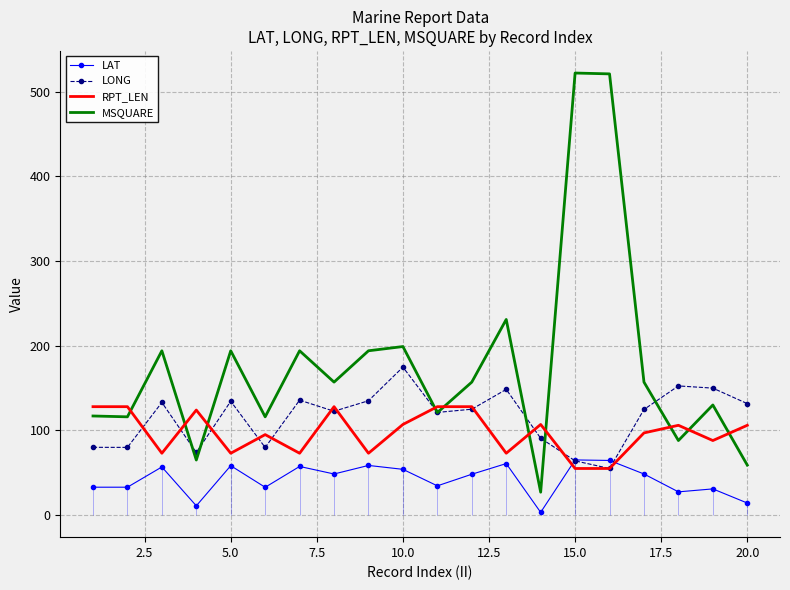

What is the highest value of the LONG series?

174.7